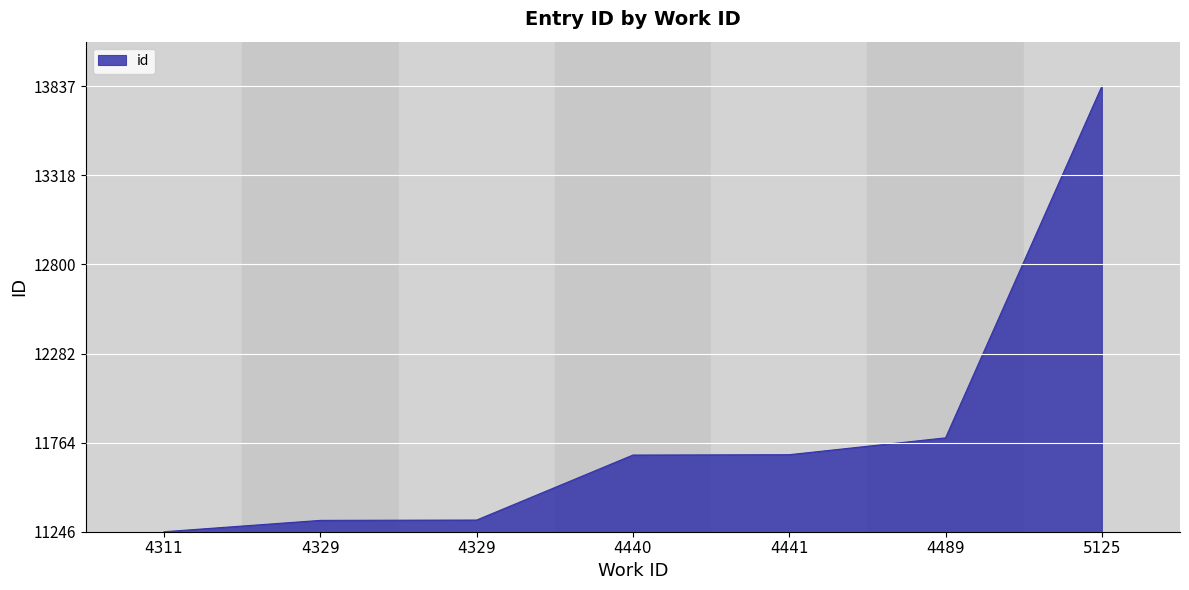

Does the chart display data point markers on the line(s)?

No